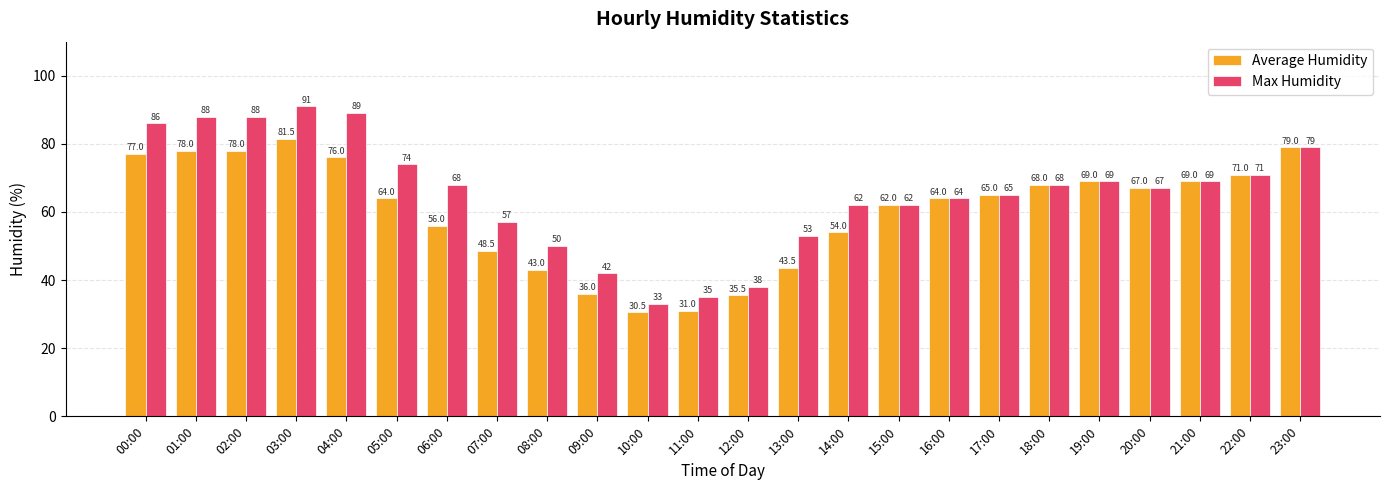

True or false: Average Humidity has a value of 93.1 at 06:00.

False